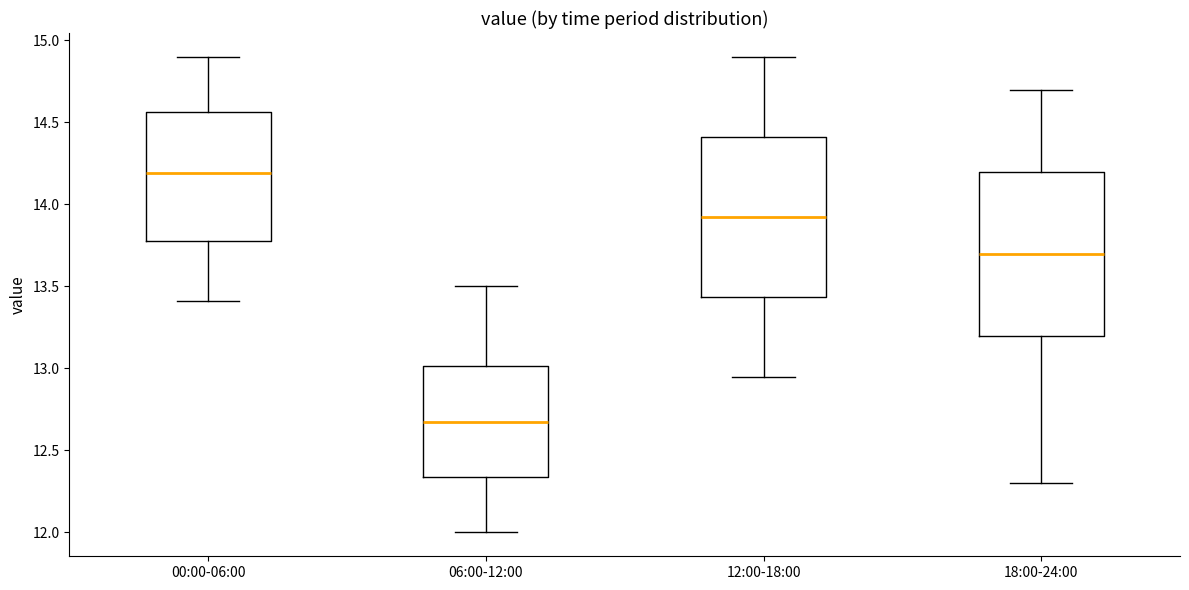

Reading left to right, read every box against the y-axis: the position of its median line, the range the box covers, and the ends of its whiskers. The values are not printed on the chart, so give them approximately, as read against the axis.

00:00-06:00: median 14.20, box 13.80 to 14.55, whiskers 13.40 to 14.90
06:00-12:00: median 12.70, box 12.35 to 13.00, whiskers 12.00 to 13.50
12:00-18:00: median 13.95, box 13.45 to 14.40, whiskers 12.95 to 14.90
18:00-24:00: median 13.70, box 13.20 to 14.20, whiskers 12.30 to 14.70